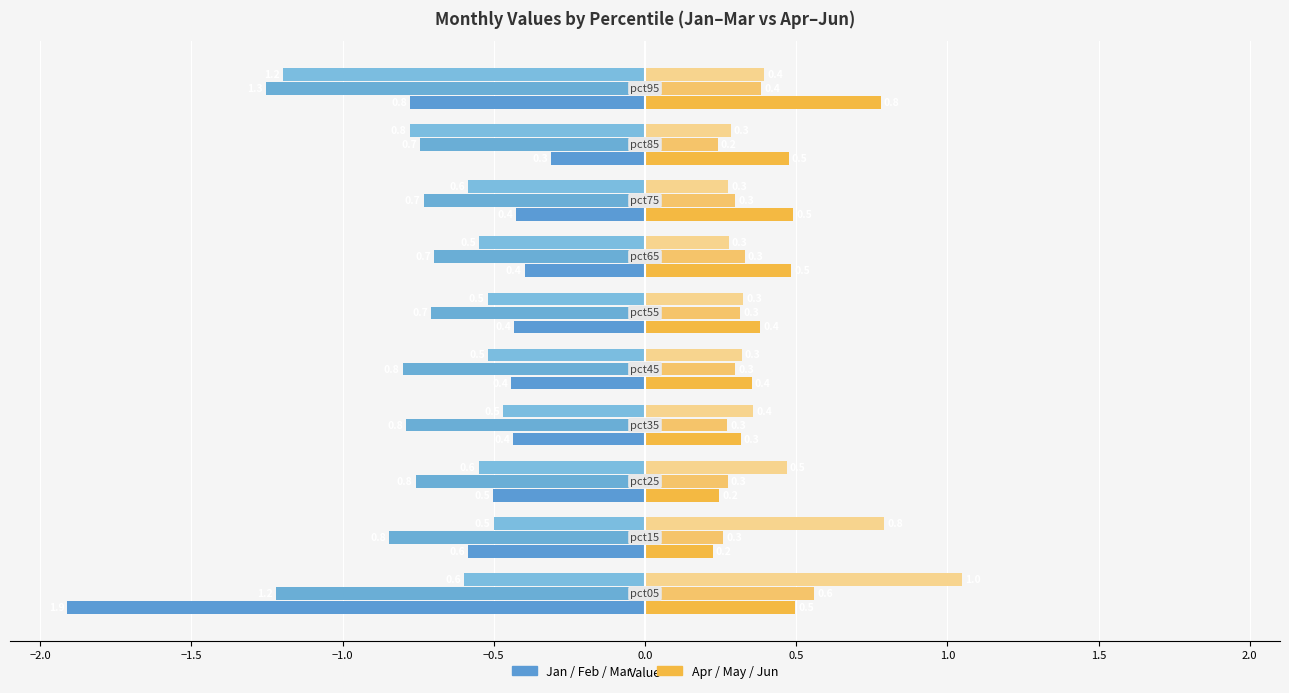

What position from the right is −1.5?

8